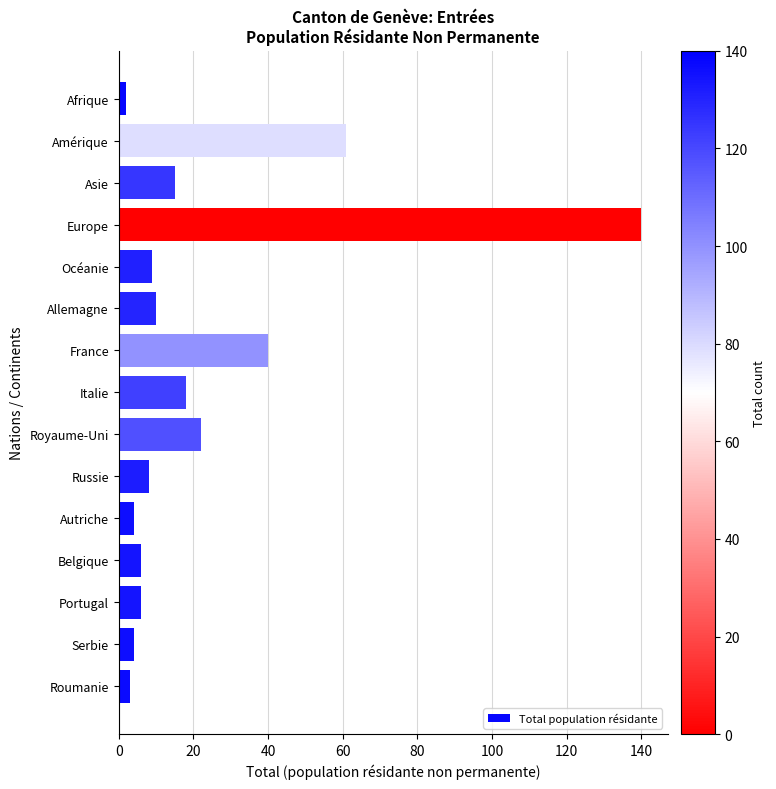

What is the label of the 11th bar from the bottom?

Océanie